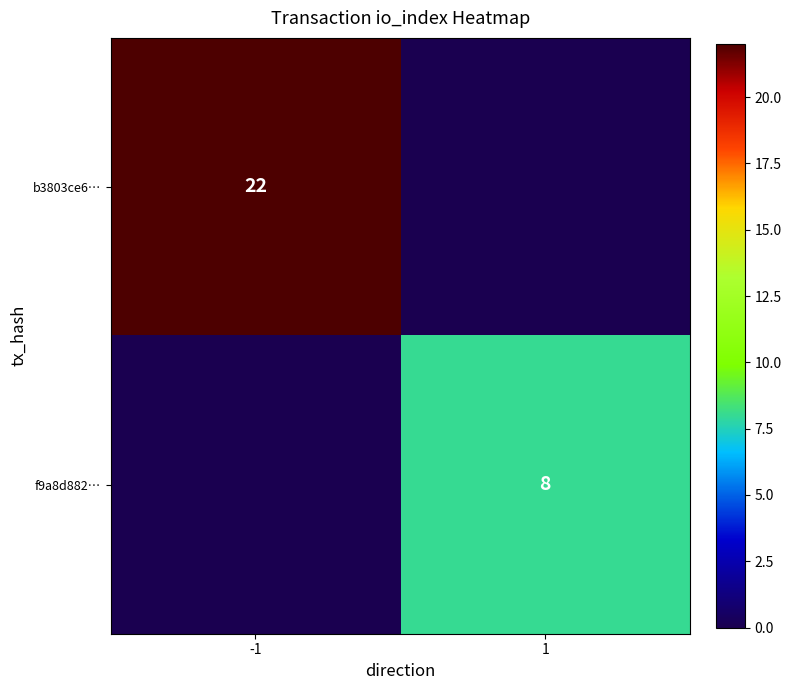

Is the value of f9a8d882… at 1 greater than the value of b3803ce6… at -1?

No